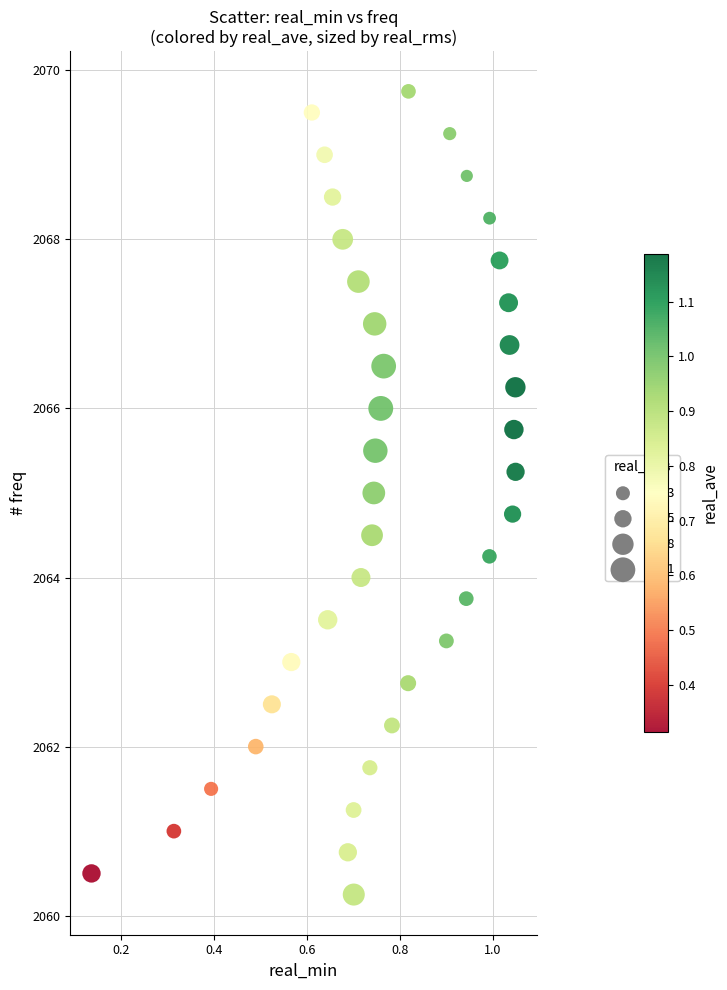

What is the range of X values (max minus min)?

0.9